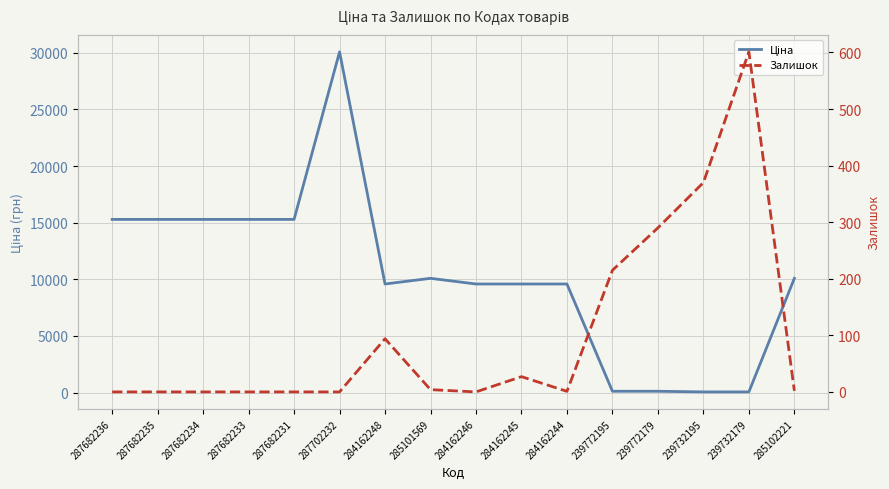

Reading left to right, extract all data points from this chart.

Ціна: 15288.0	15288.0	15288.0	15288.0	15288.0	30077.8	9585.4	10085.8	9585.4	9585.4	9585.4	115.4	115.4	57.7	57.7	10085.8
Залишок: 0.0	0.0	0.0	0.0	0.0	0.0	94.0	4.0	0.0	27.0	1.0	215.0	290.0	370.0	601.0	2.0